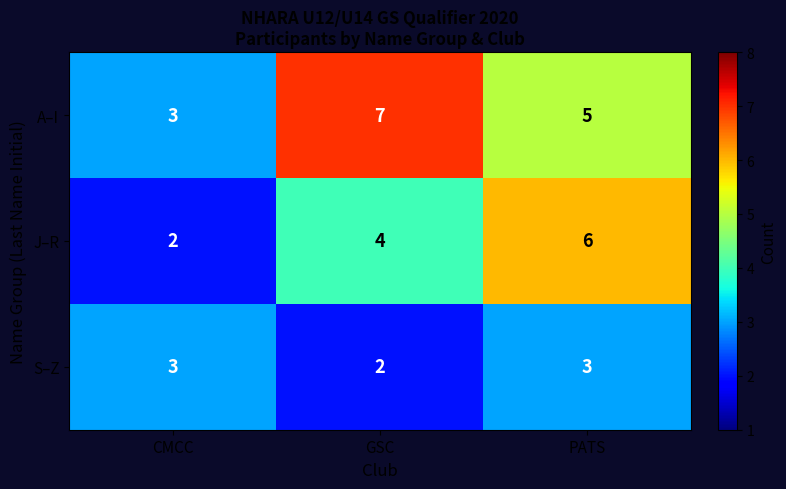

Count the J–R values in the range 2 to 6.

3